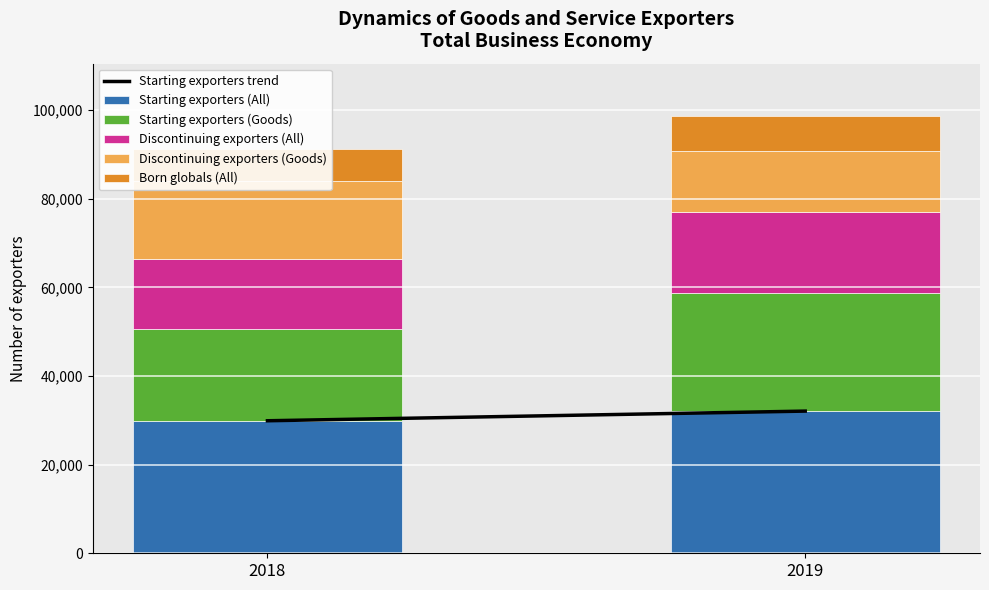

How many series are shown in this chart?

6